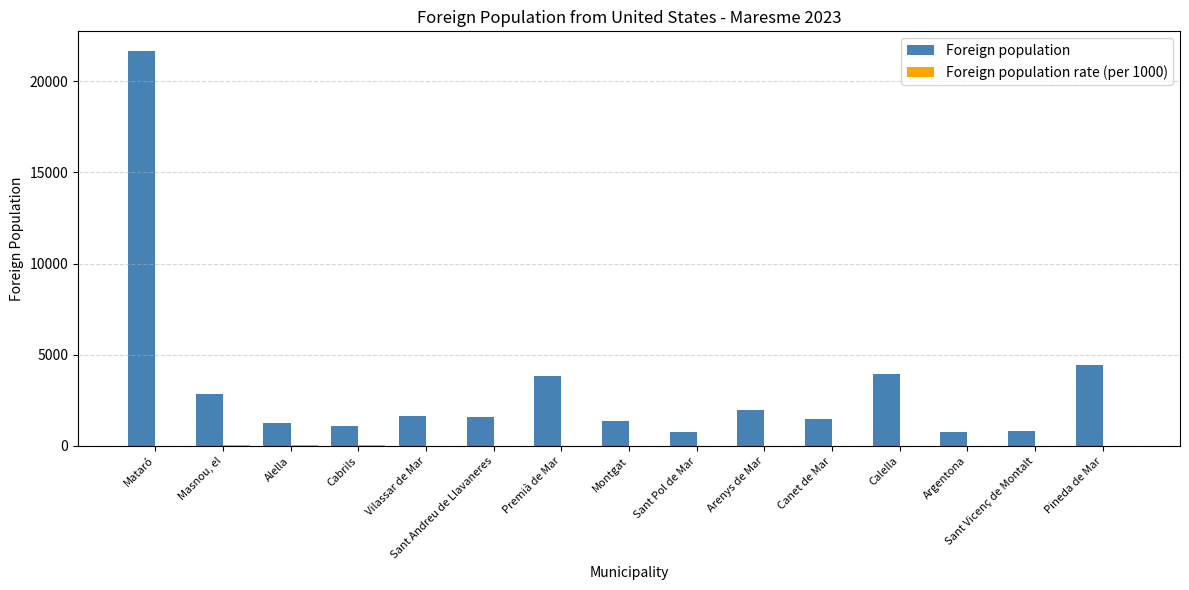

What is the spread (max minus min) of values at Montgat?

1353